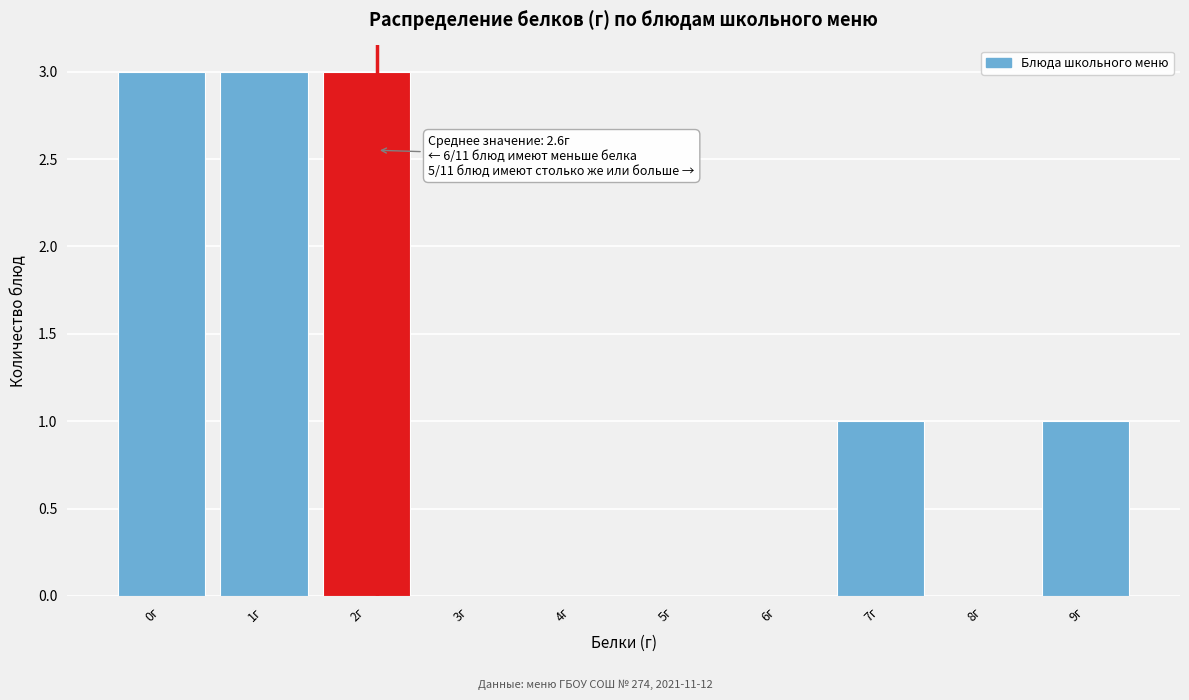

Reading right to left, extract all data points from this chart.

9г=1	8г=0	7г=1	6г=0	5г=0	4г=0	3г=0	2г=3	1г=3	0г=3